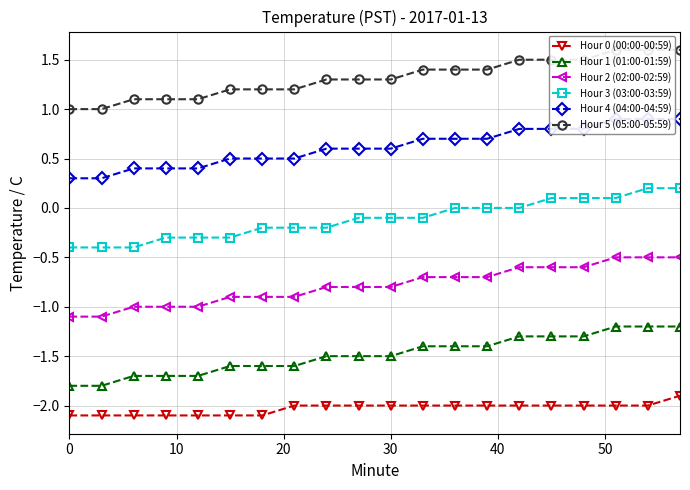

Which series has the largest total across all categories?

Hour 5 (05:00-05:59)